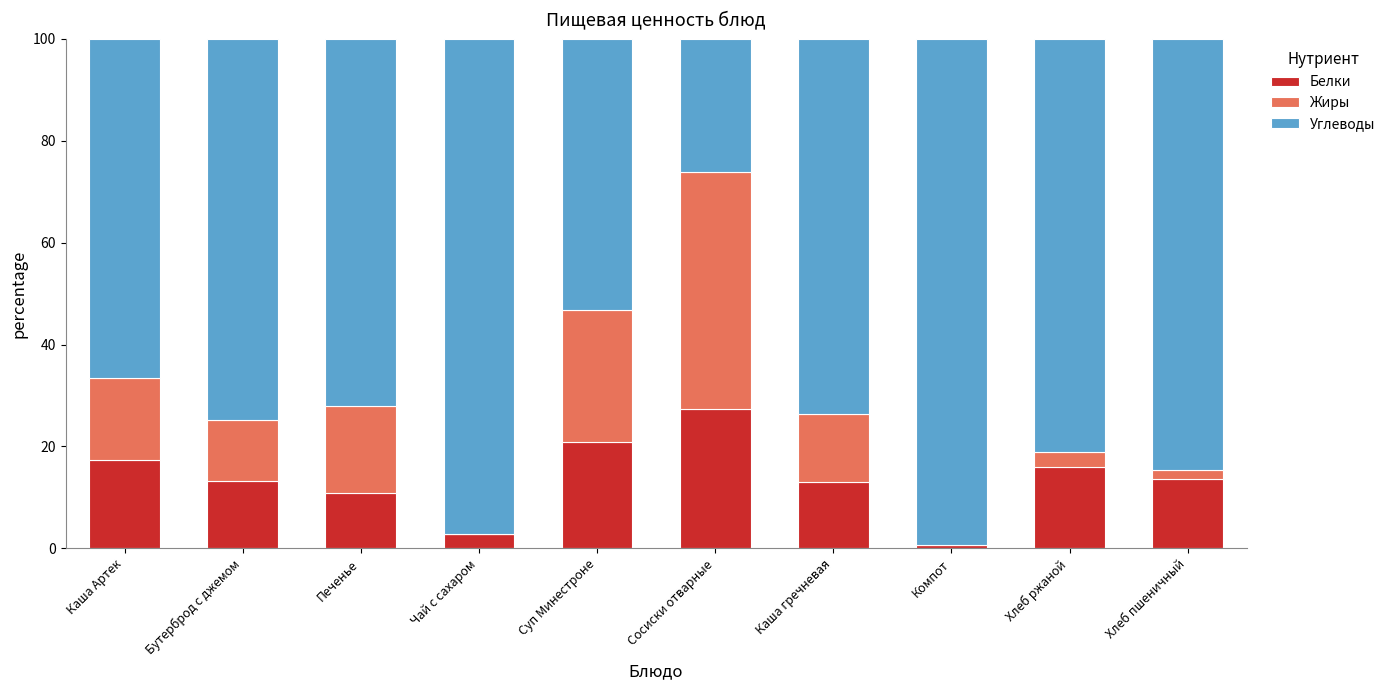

The value of Белки at Хлеб пшеничный is 24.1. True or false?

False